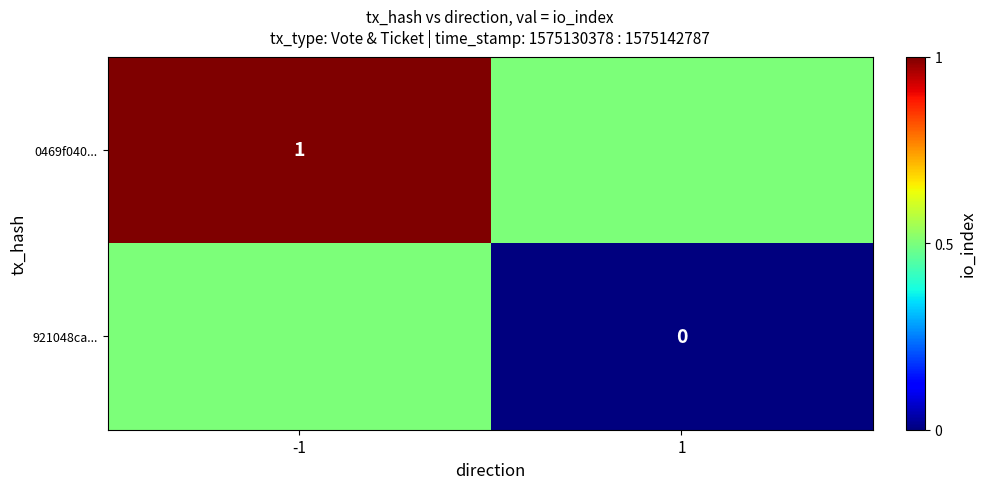

The 0469f040... series shows 0.4 at -1. True or false?

False